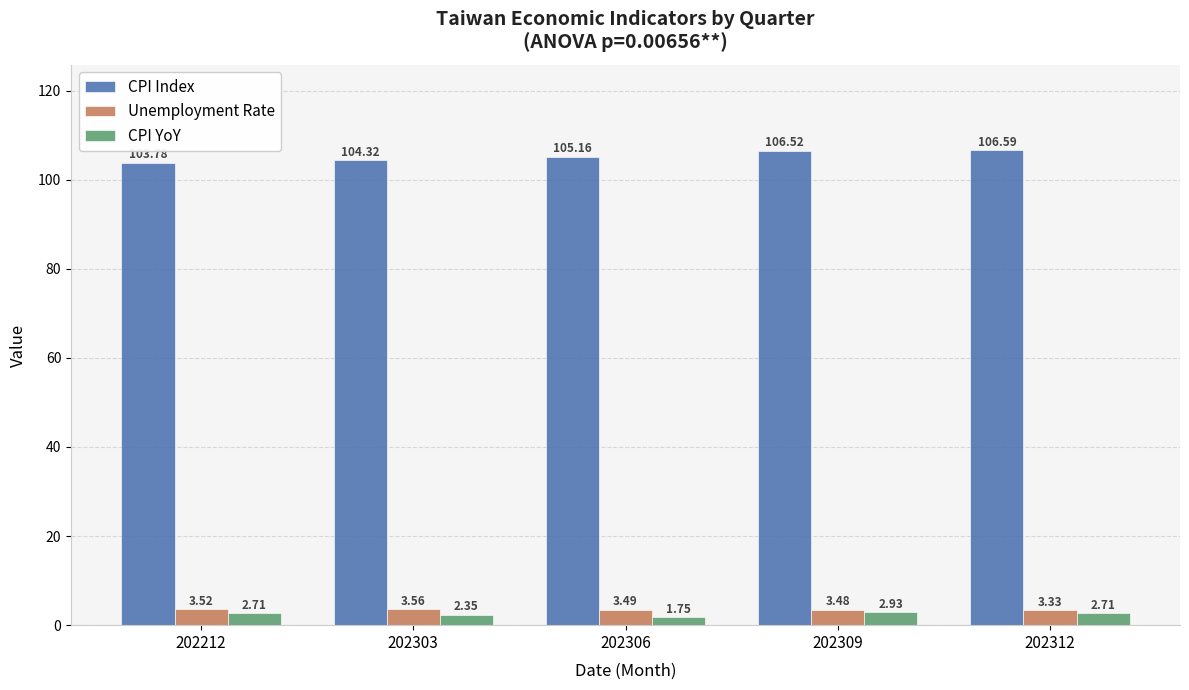

At which label does Unemployment Rate reach its peak?

202303